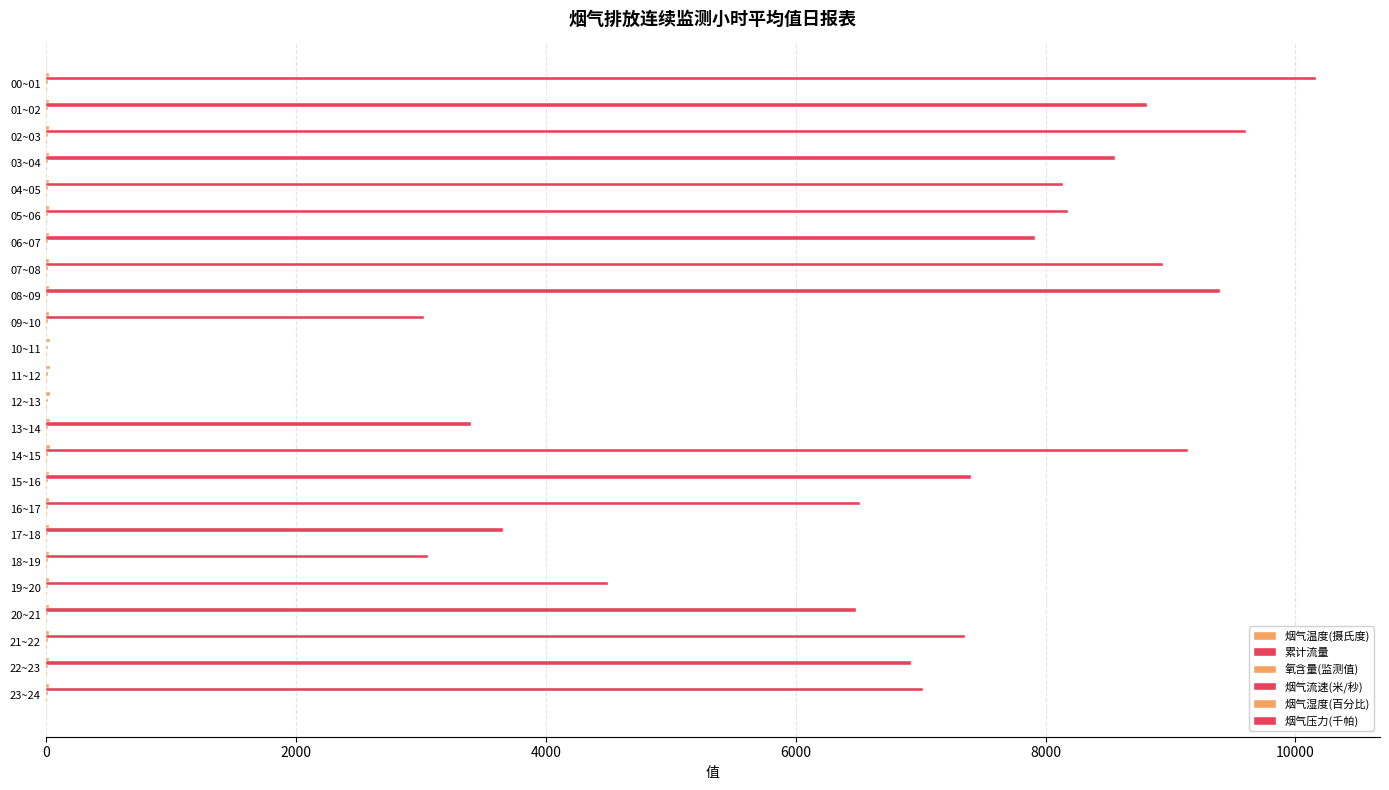

What is the value of the 烟气温度(摄氏度) bar at the 4th from the left?

26.4